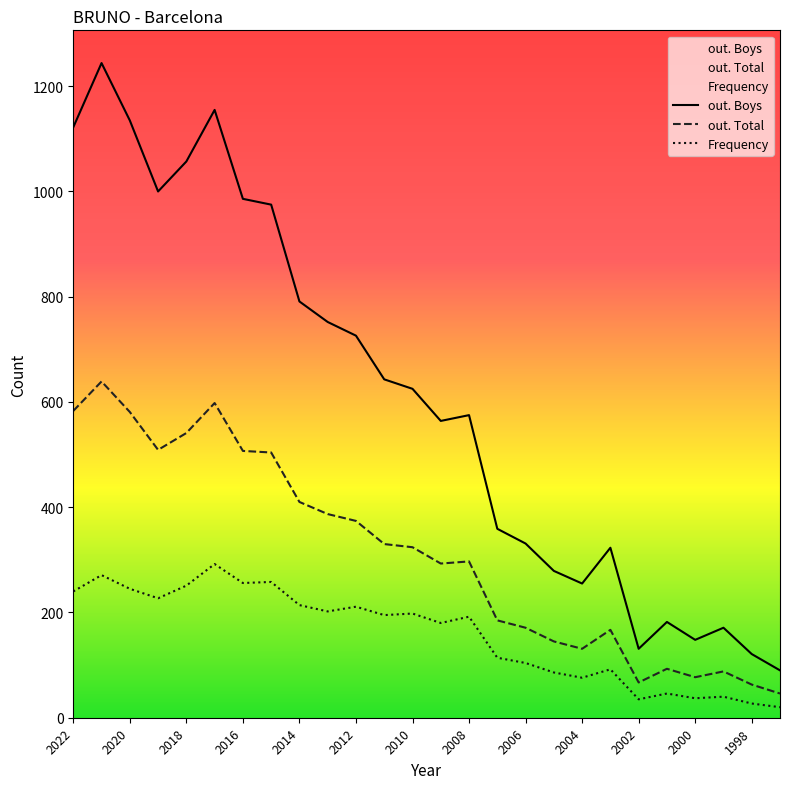

Rank the categories by out. Total value from highest to lowest.

2021, 2017, 2022, 2020, 2018, 2019, 2016, 2015, 2014, 2013, 2012, 2011, 2010, 2008, 2009, 2007, 2006, 2003, 2005, 2004, 2001, 1999, 2000, 2002, 1998, 1997